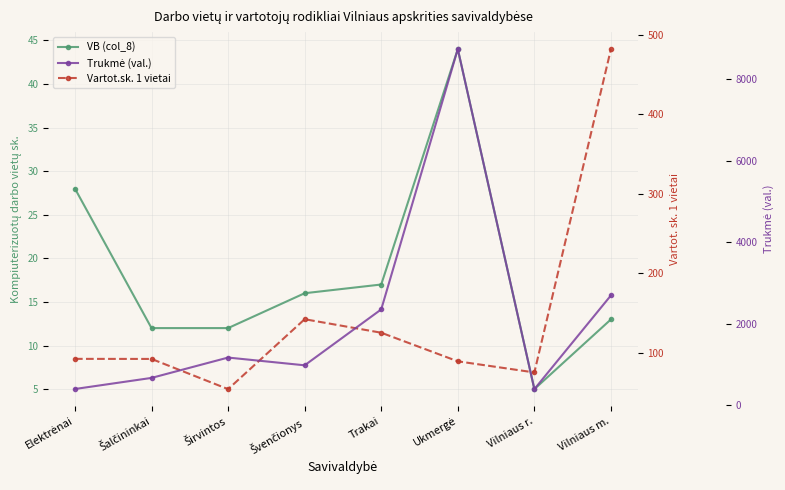

Reading left to right, transcribe all the data shown in this chart.

VB (col_8): 28.0	12.0	12.0	16.0	17.0	44.0	5.0	13.0
Vartot.sk. 1 vietai: 92.1	92.0	54.0	142.0	125.0	89.0	75.0	482.0
Trukmė (val.): 400.0	672.0	1171.0	981.0	2352.0	8734.0	397.0	2695.0